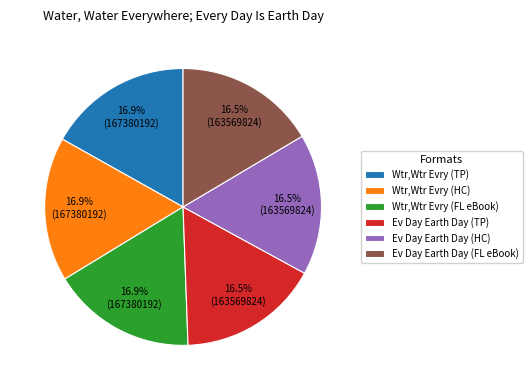

Does any single category account for the majority?

No